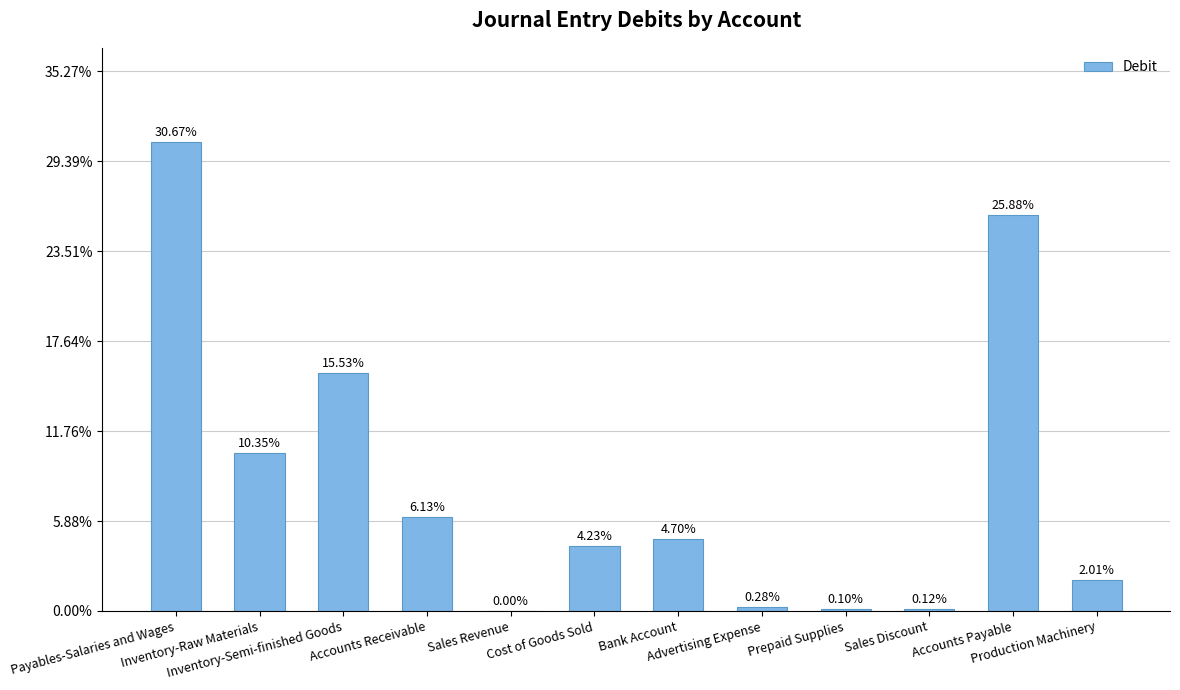

Are the bars horizontal?

No